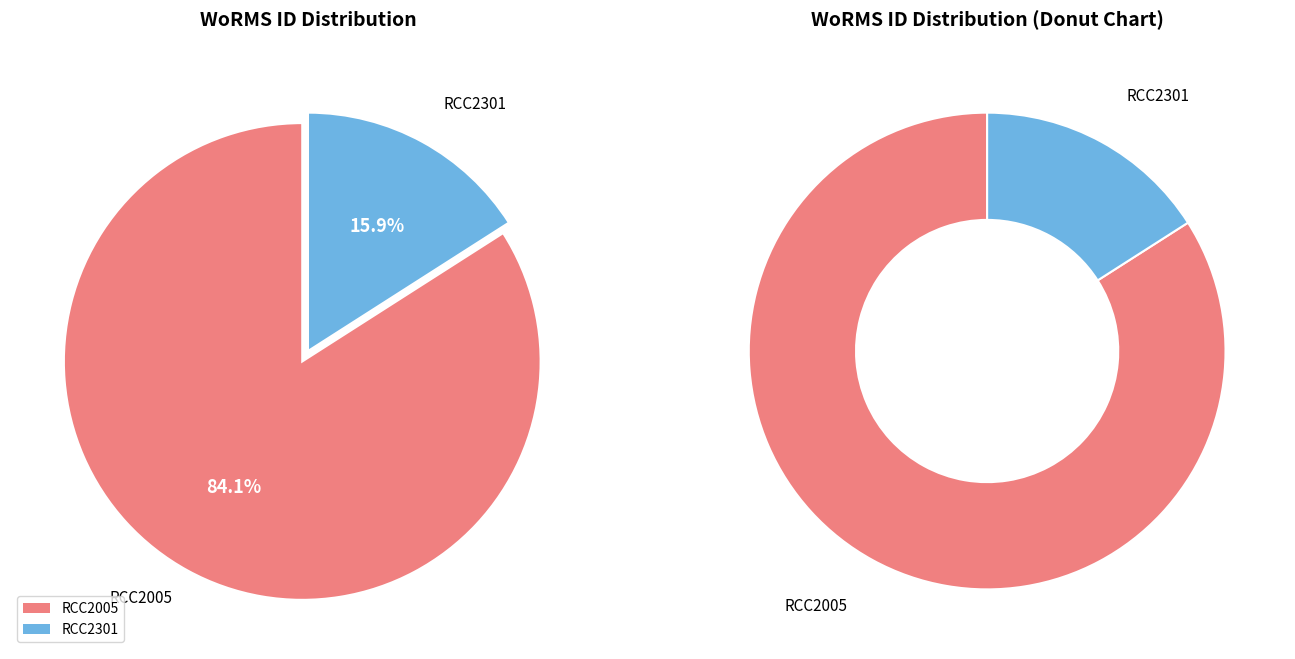

Is there any slice that represents more than half of the pie?

Yes